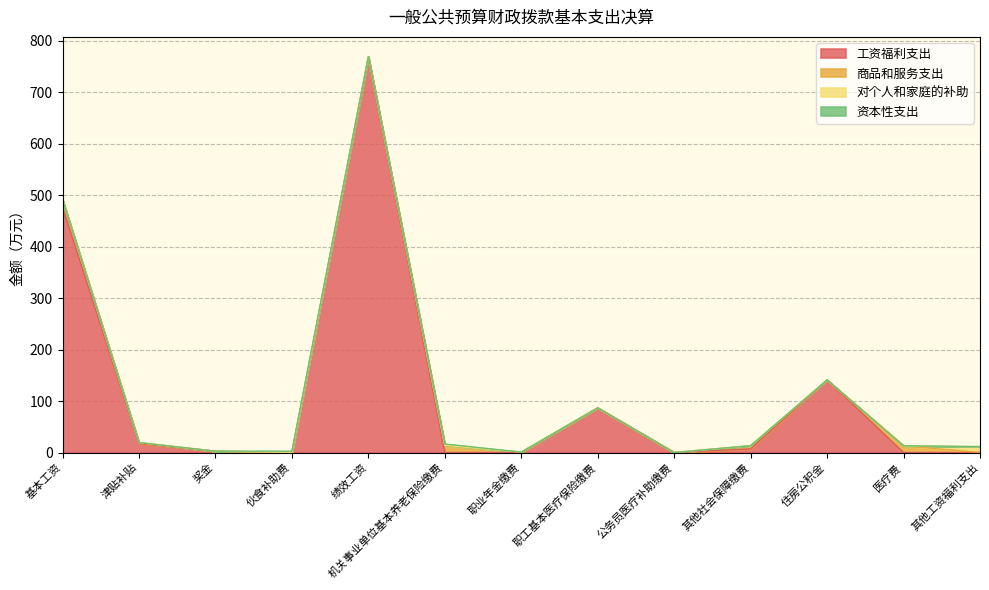

Reading right to left, list all the values displayed in this chart.

工资福利支出: 0.0	0.0	141.1	7.0	0.0	86.8	0.0	0.0	768.7	0.0	2.5	17.2	476.4
商品和服务支出: 0.0	13.0	0.0	6.2	0.0	0.0	0.8	14.0	0.7	0.0	0.0	2.1	14.8
对个人和家庭的补助: 11.5	0.0	0.0	0.0	0.0	0.0	0.0	0.0	0.0	0.0	0.0	0.0	0.0
资本性支出: 0.0	0.0	0.0	0.0	0.0	0.0	0.0	2.5	0.0	2.5	0.0	0.0	0.0